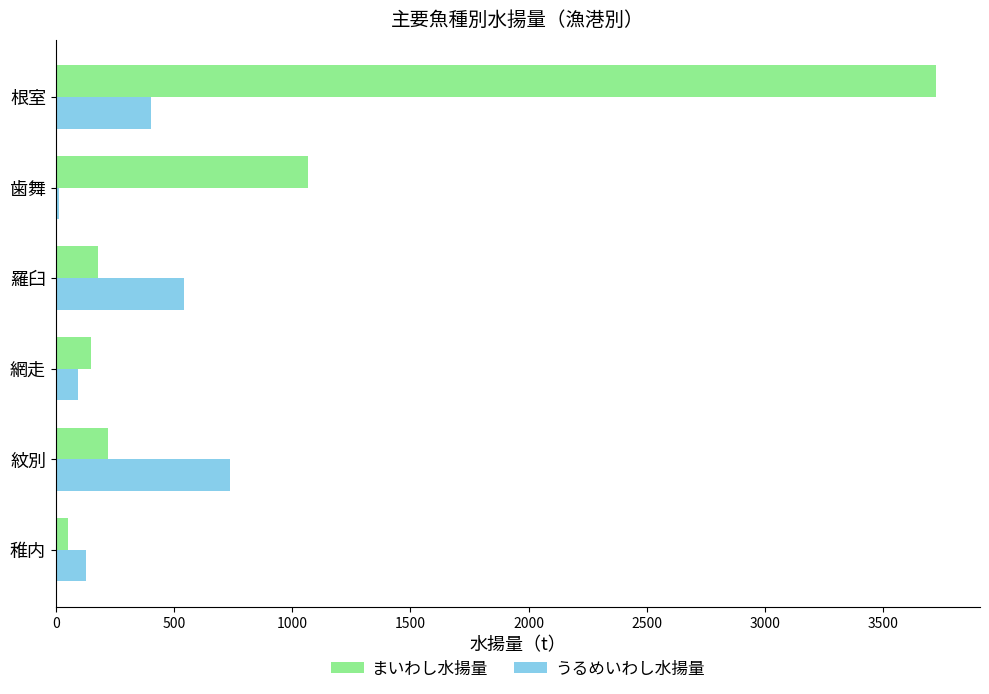

Where is まいわし水揚量 nearest to the value 1887?

歯舞